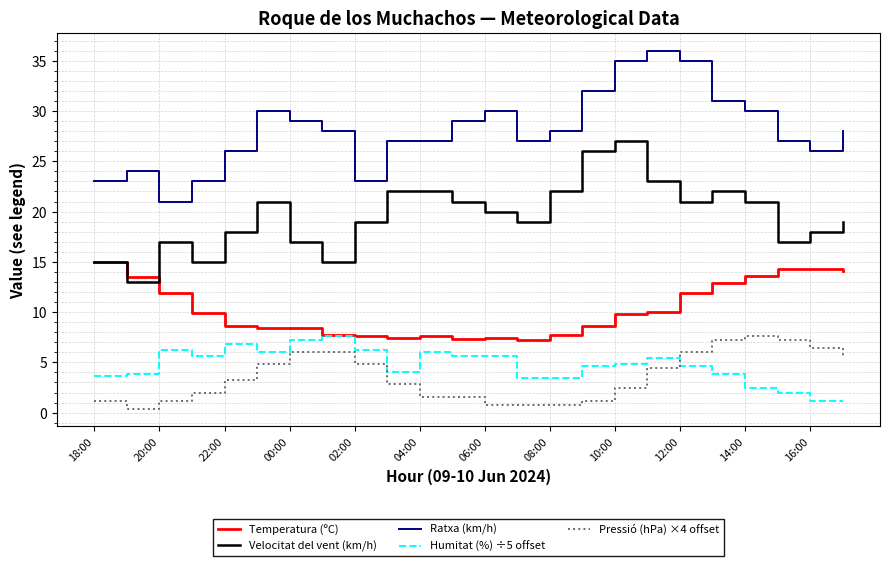

Which series has the largest total across all categories?

Ratxa (km/h)